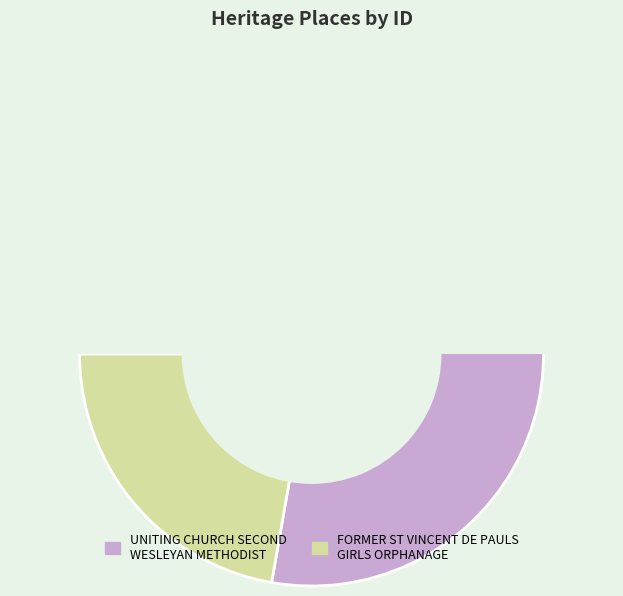

Which slice is the smallest?

FORMER ST VINCENT DE PAULS GIRLS ORPHANAGE